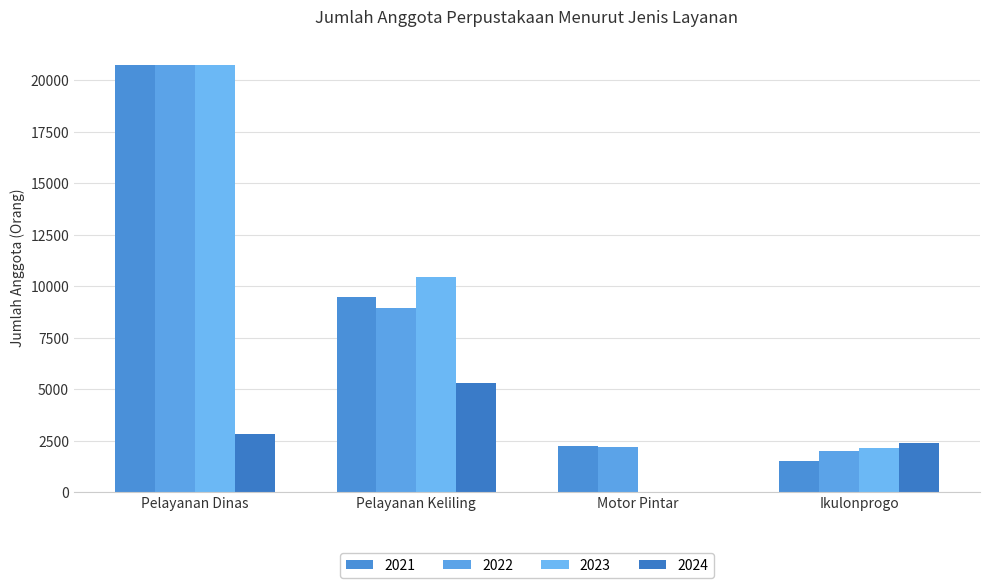

At Ikulonprogo, list the series in order from smallest to largest.

2021, 2022, 2023, 2024